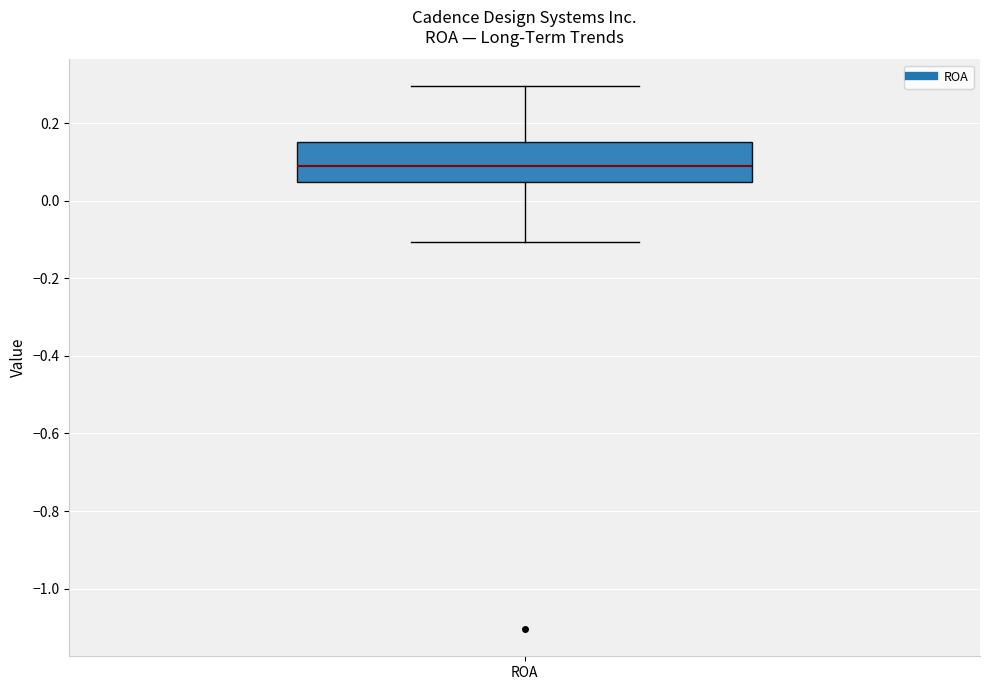

Read this box plot against the y-axis: the position of the median line, the range covered by the box, and the ends of both whiskers. The values are not printed on the chart, so give them approximately, as read against the axis.

median 0.10, box 0.04 to 0.16, whiskers -0.10 to 0.30